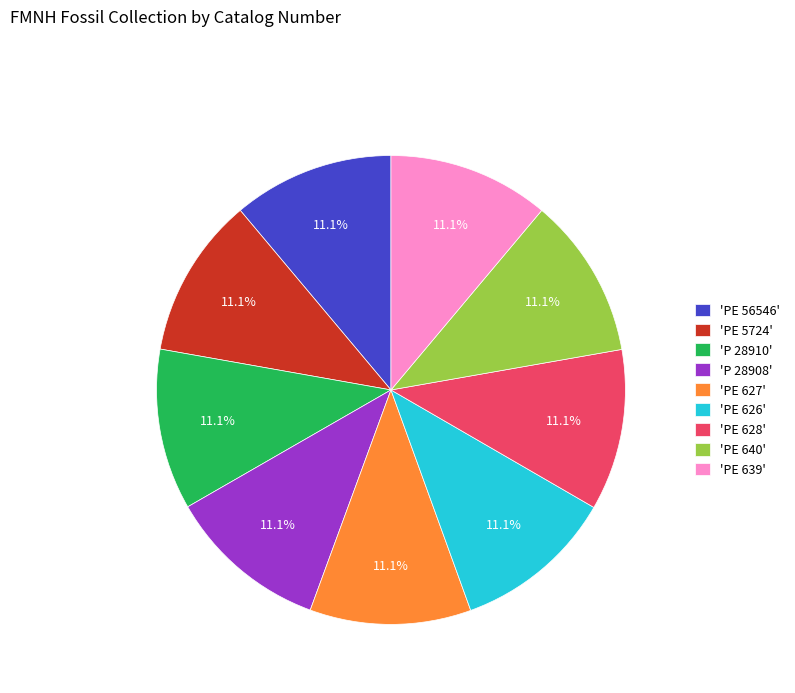

Approximately how many times larger is the value at 'P 28910' compared to 'PE 626'?

1.0